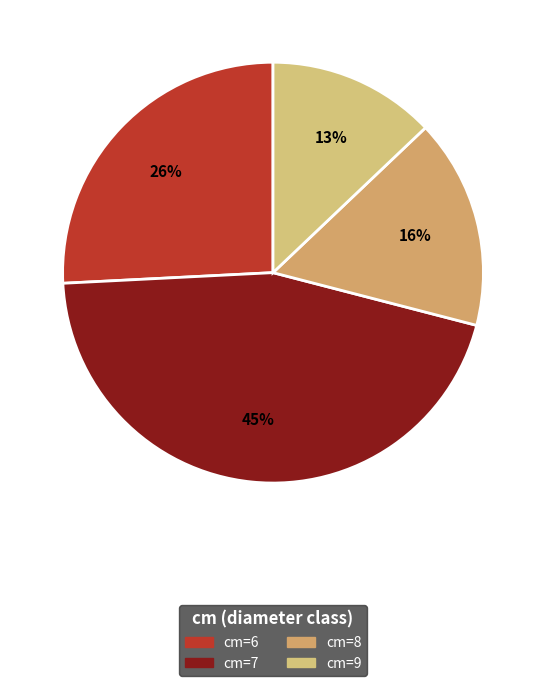

How many segments does this pie chart have?

4